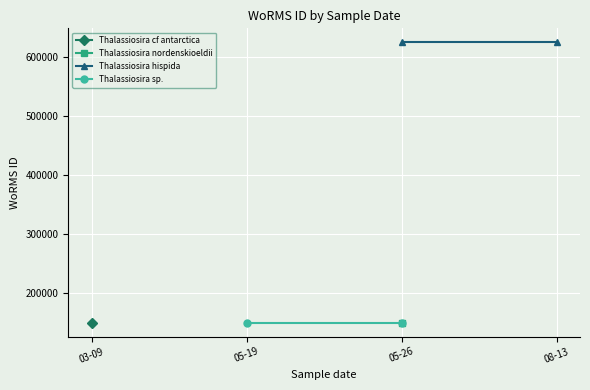

Which series has the widest spread of values?

Thalassiosira hispida